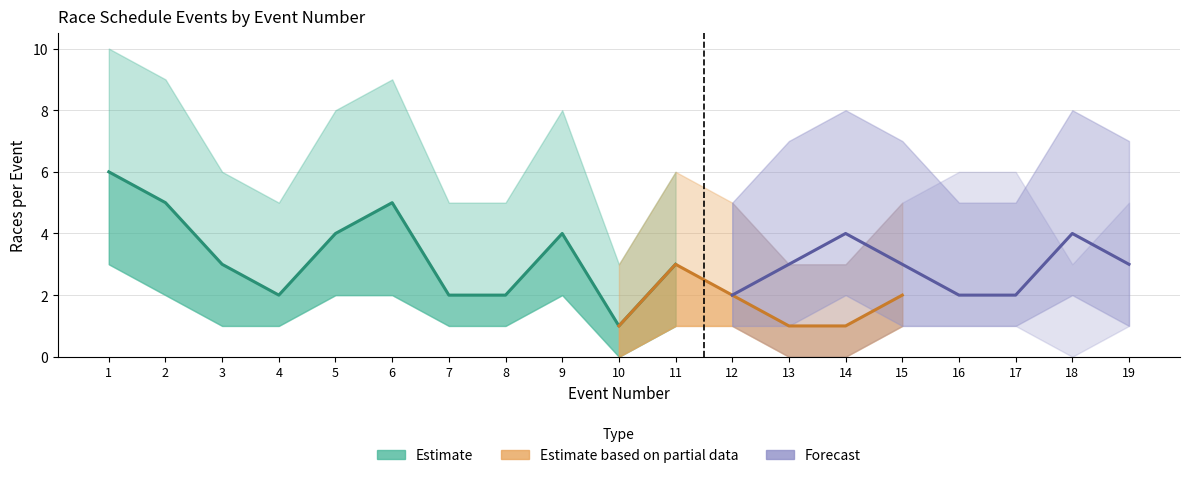

True or false: final_upper and final cross at least once.

False